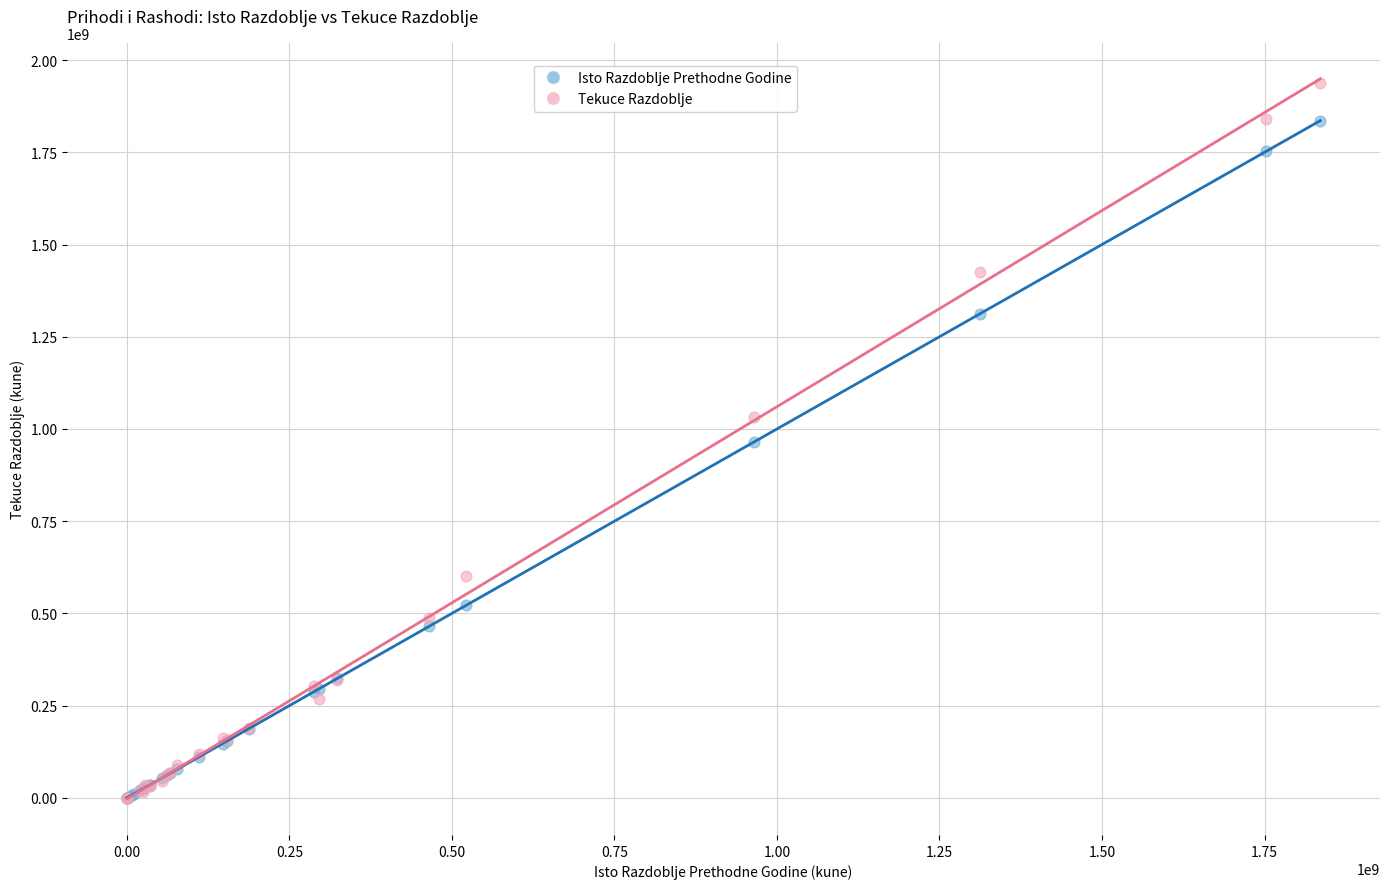

What are all the series names shown in the legend?

Isto Razdoblje Prethodne Godine, Tekuce Razdoblje